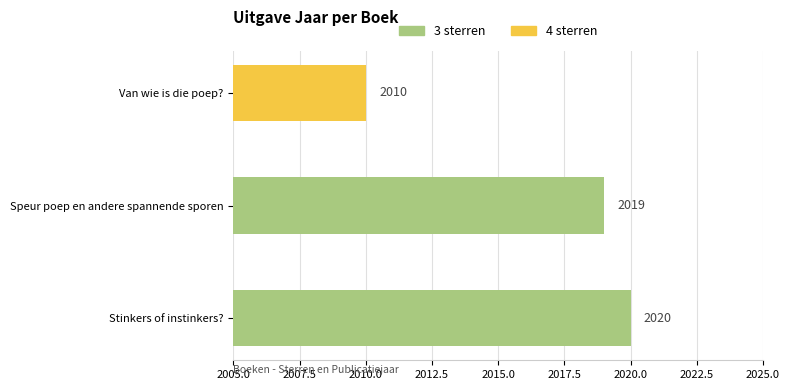

Which has a higher value, Van wie is die poep? or Speur poep en andere spannende sporen?

Speur poep en andere spannende sporen